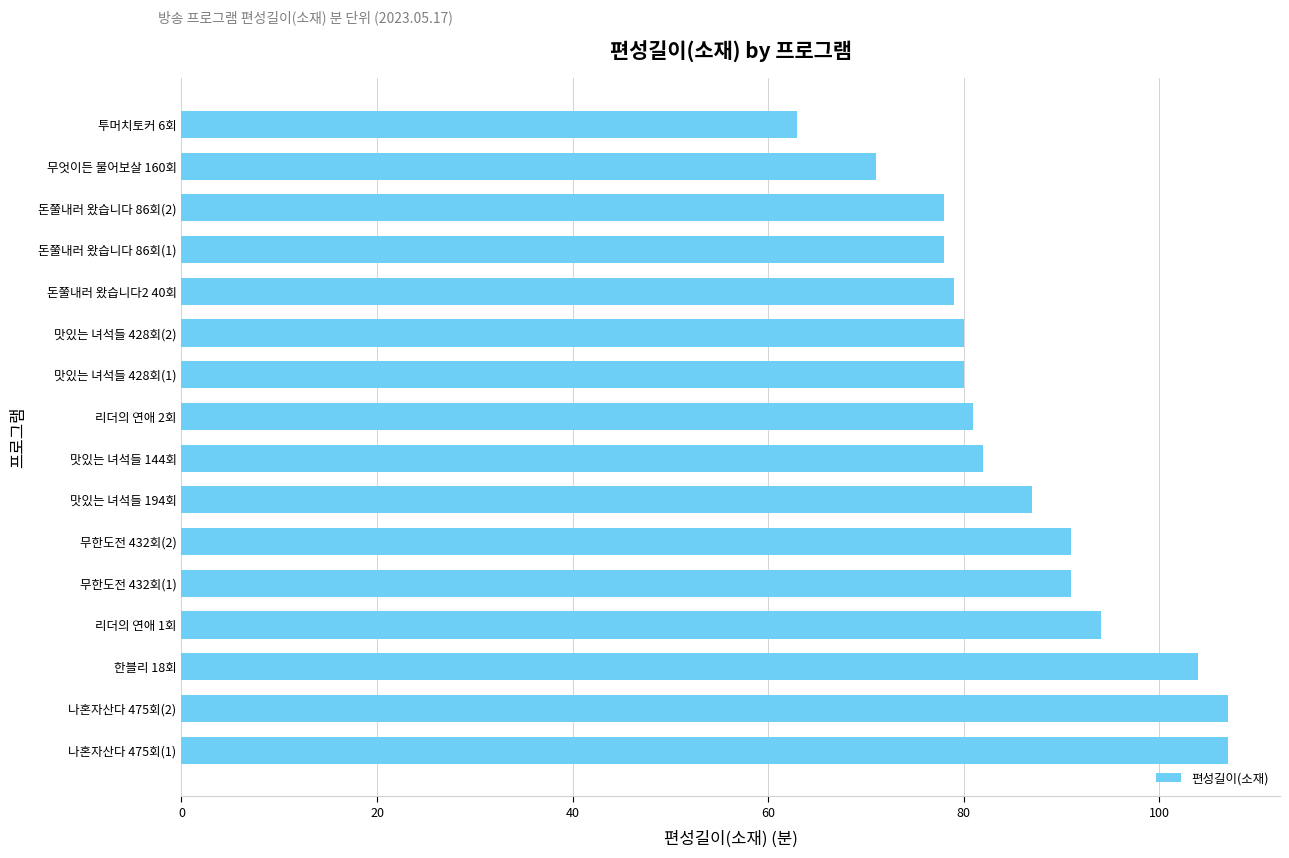

At which category does the chart reach its minimum across all series?

투머치토커 6회